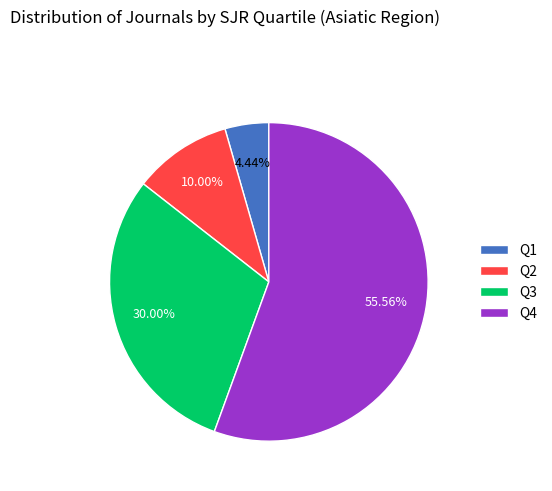

To the nearest percent, what is the difference between the largest and smallest slice percentages?

51%